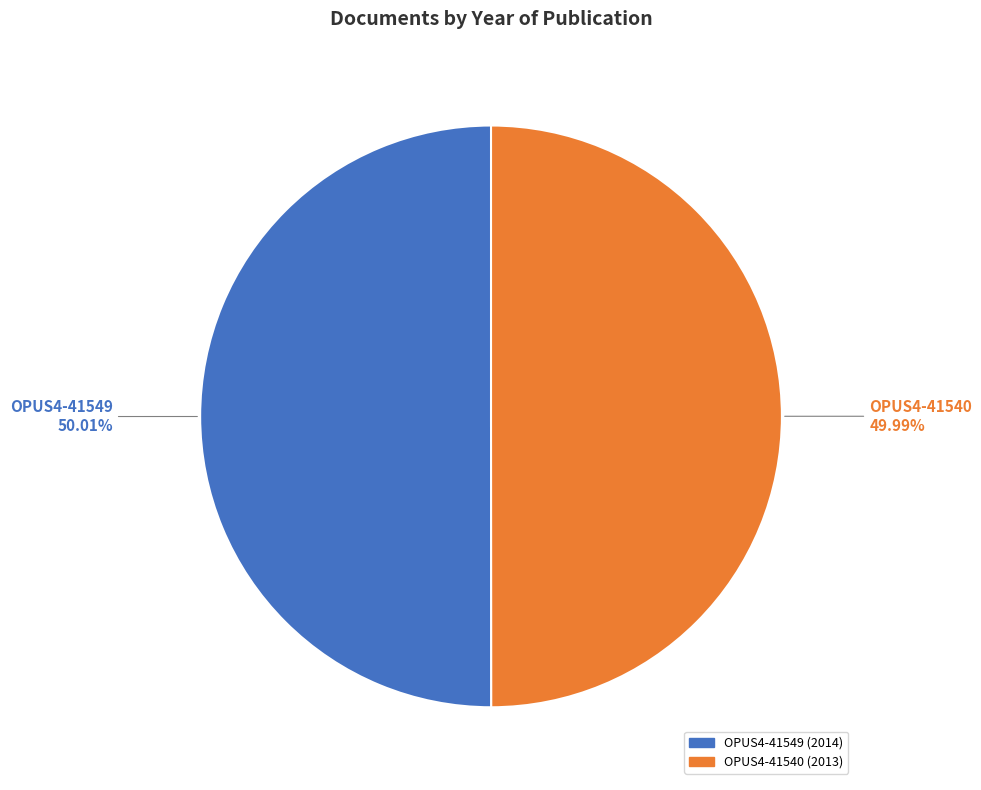

Count the number of slices in the pie.

2